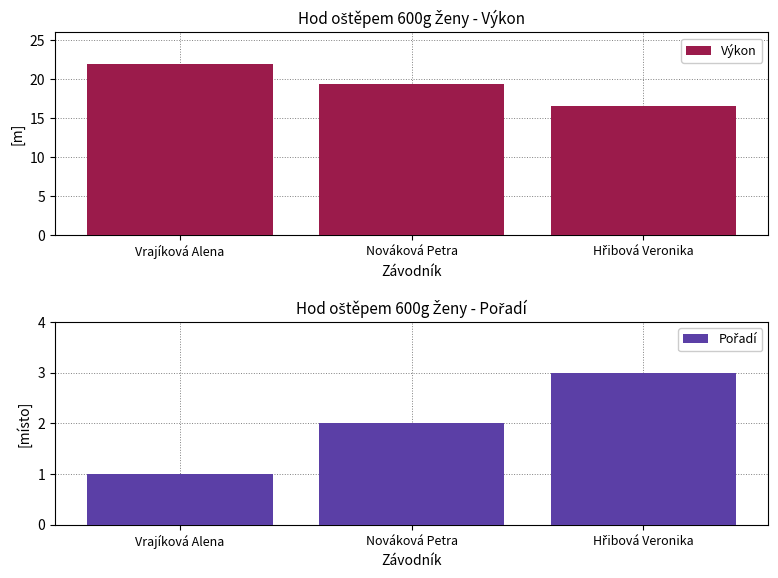

How many values in the Výkon series are below 19?

1